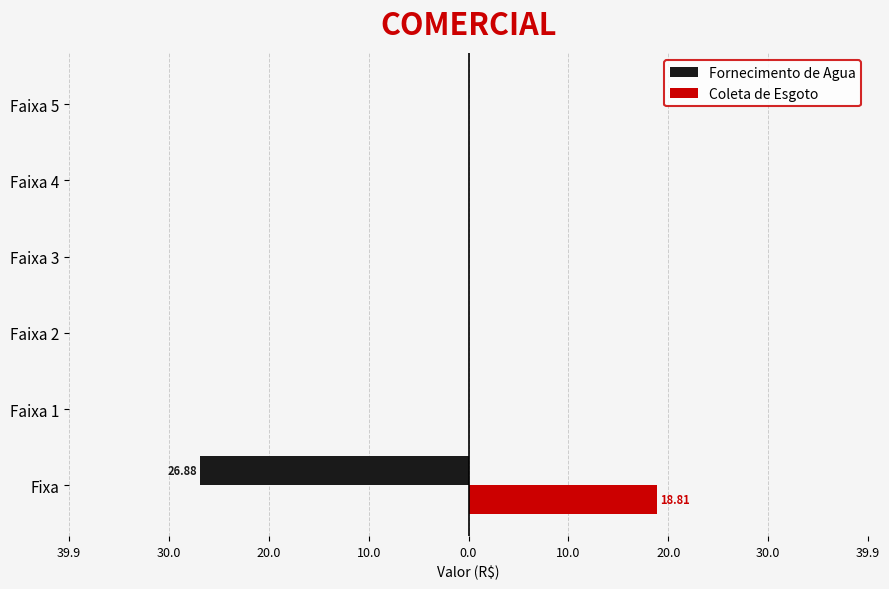

Reading left to right, transcribe all the data shown in this chart.

Fornecimento de Agua: -26.9	0.0	0.0	0.0	0.0	0.0
Coleta de Esgoto: 18.8	0.0	0.0	0.0	0.0	0.0